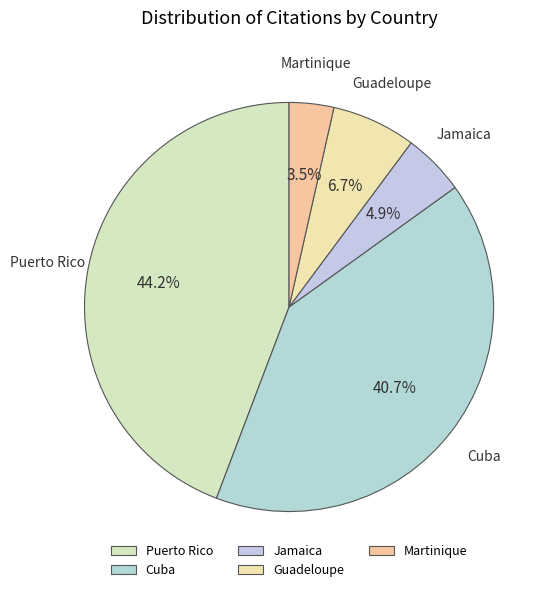

Rank the categories by value from lowest to highest.

Martinique, Jamaica, Guadeloupe, Cuba, Puerto Rico